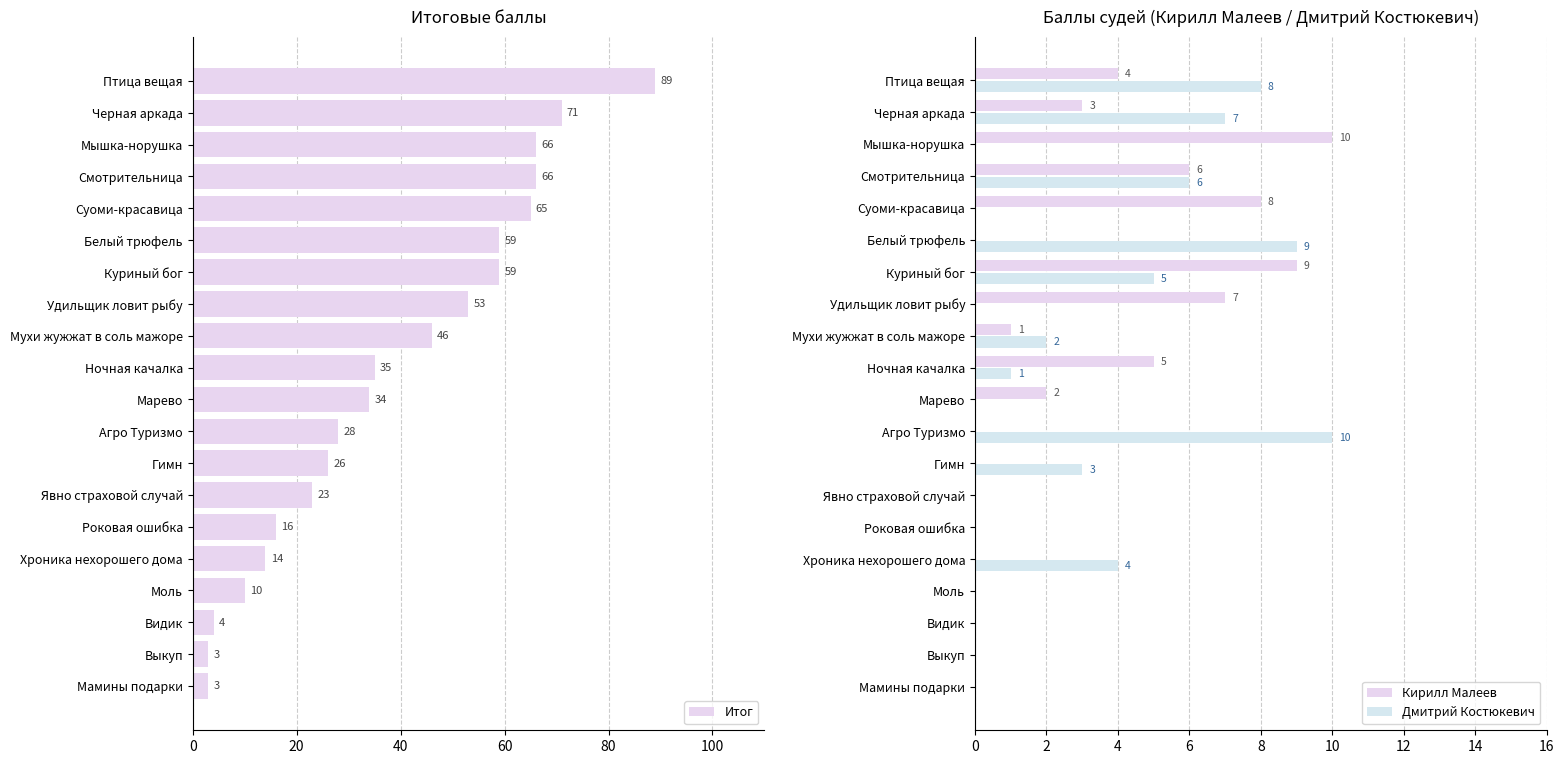

The Итог series shows 12 at Агро Туризмо. True or false?

False